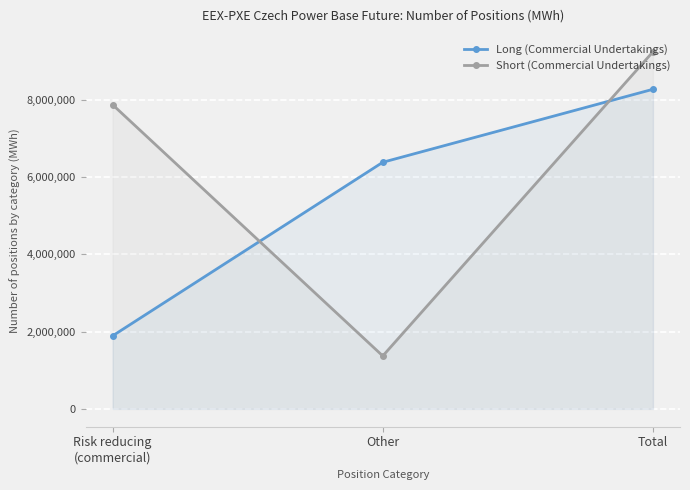

At how many categories does at least one series exceed 5595198?

3